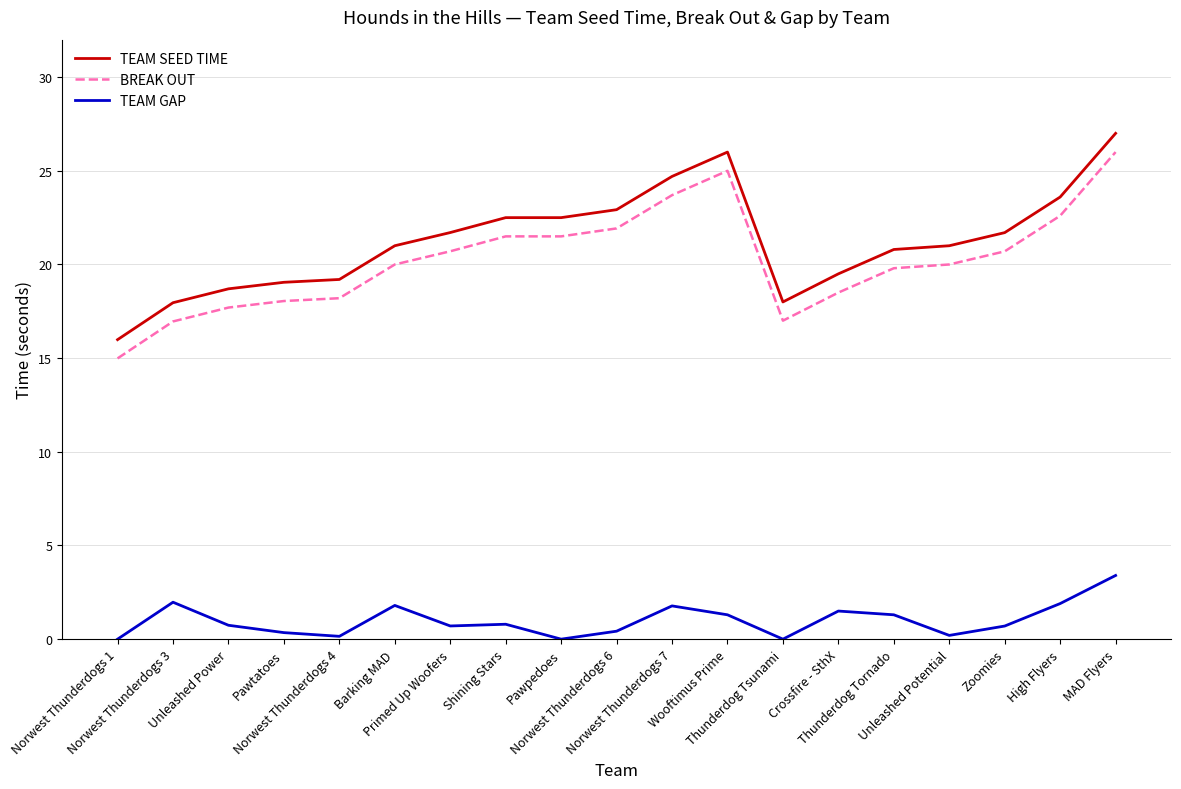

What is the sum of all BREAK OUT values?

384.8